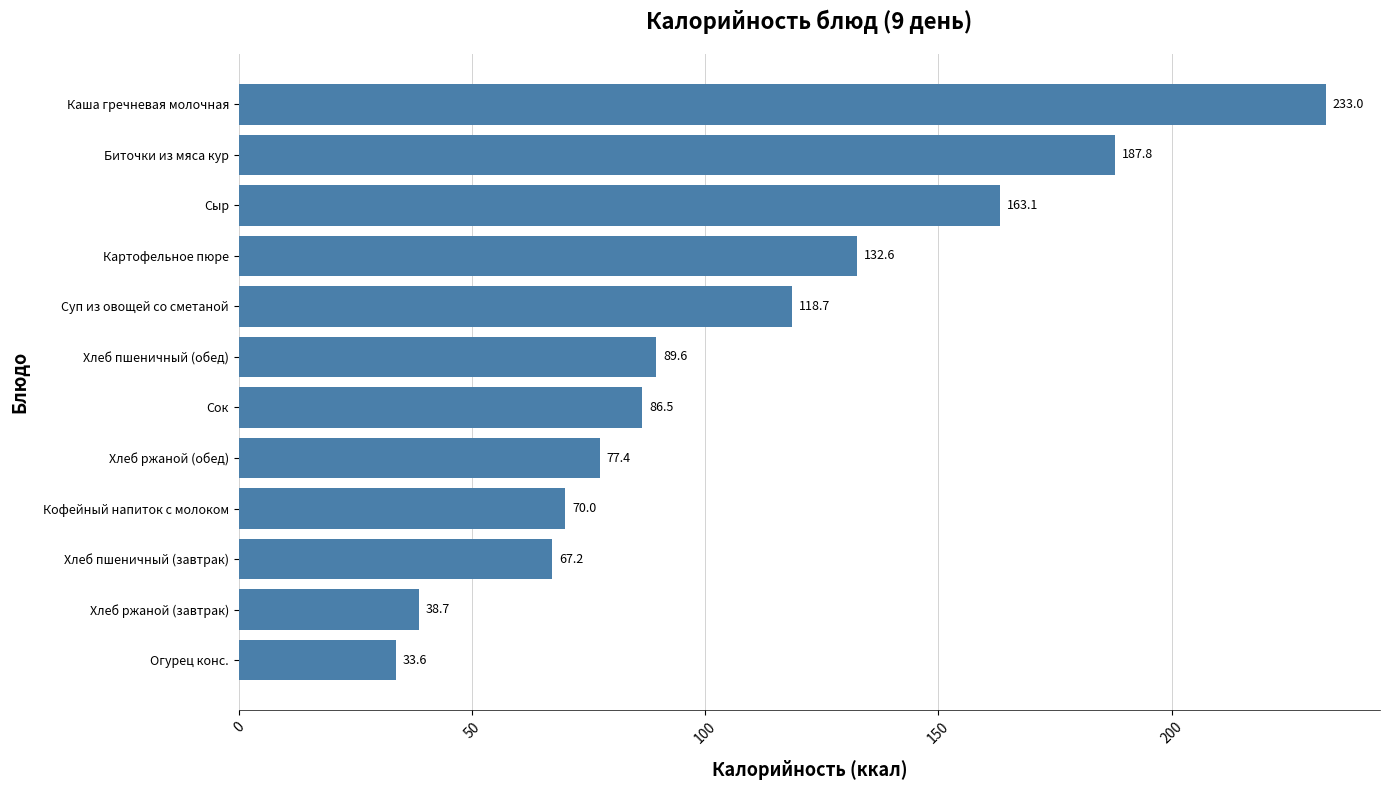

What is the smallest value displayed?

33.6